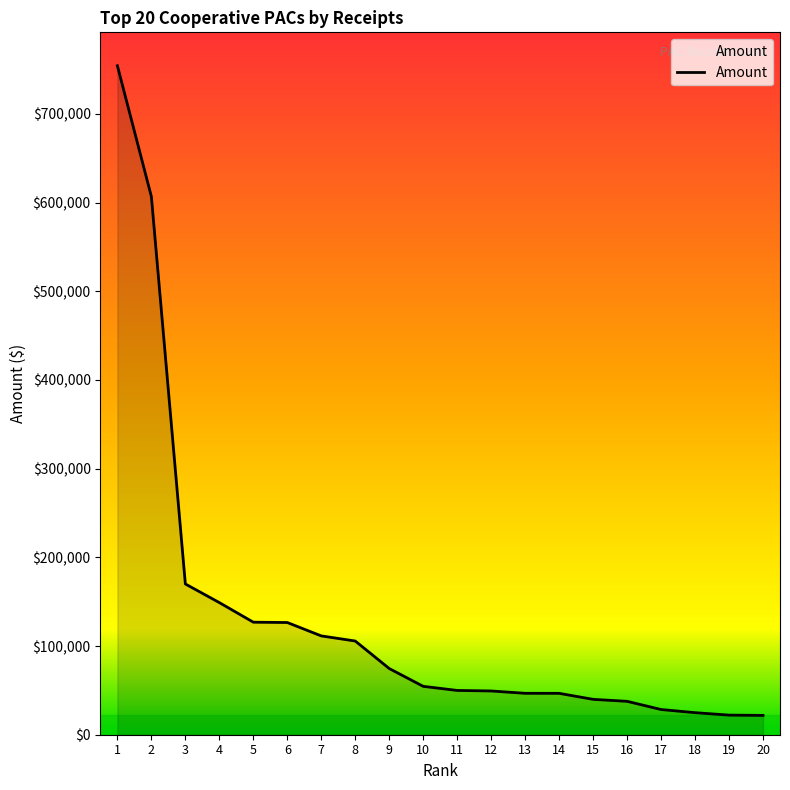

Is it true that the value at 13 is 17915.7?

False